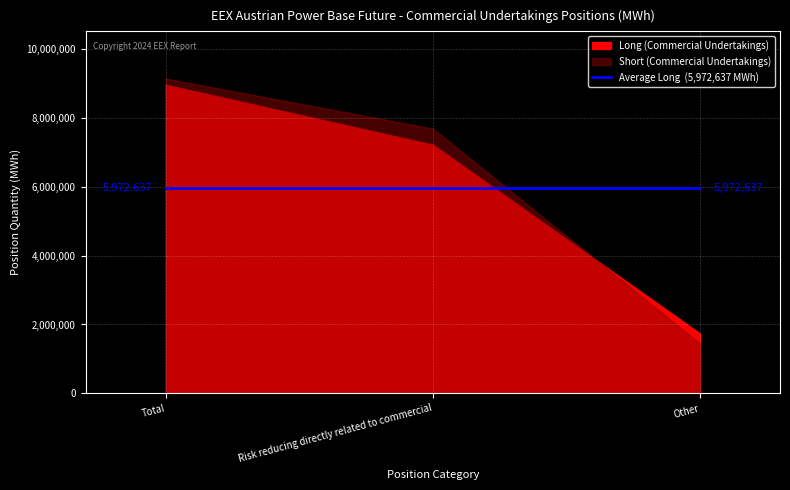

Reading left to right, transcribe all the data shown in this chart.

Long (Commercial Undertakings): Total=8958955	Risk reducing directly related to commercial=7219540	Other=1739415
Short (Commercial Undertakings): Total=9140228	Risk reducing directly related to commercial=7689355	Other=1450873